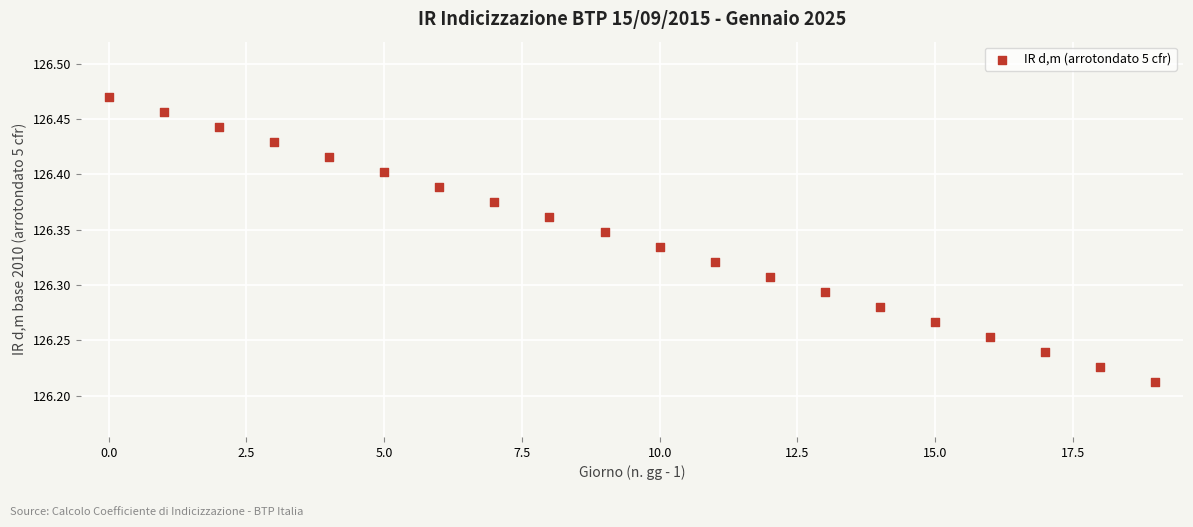

What is the range of Y values (max minus min)?

0.3